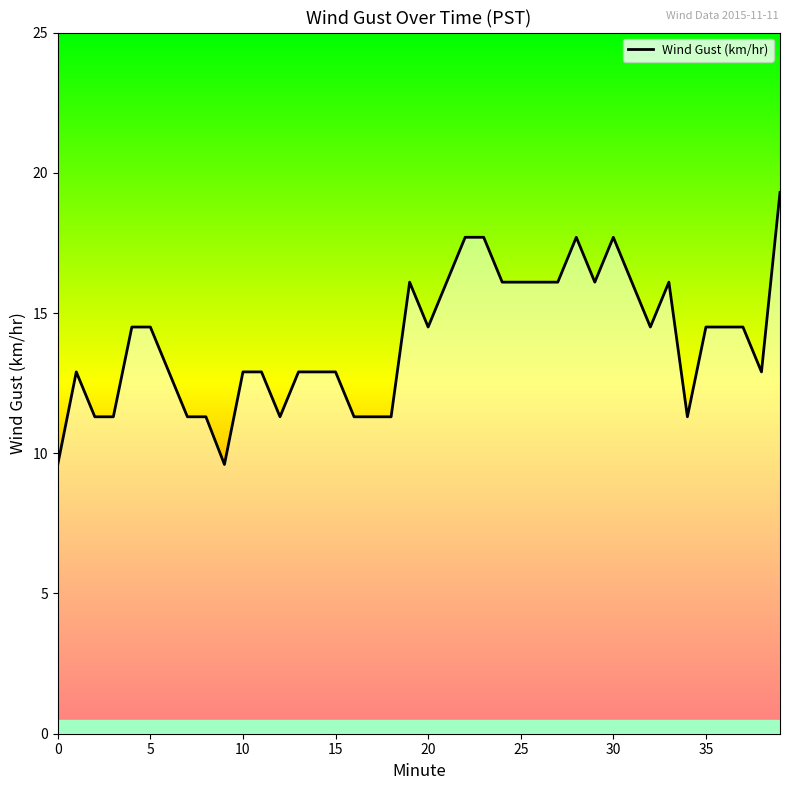

What is the difference between the second highest and second lowest values?

8.1